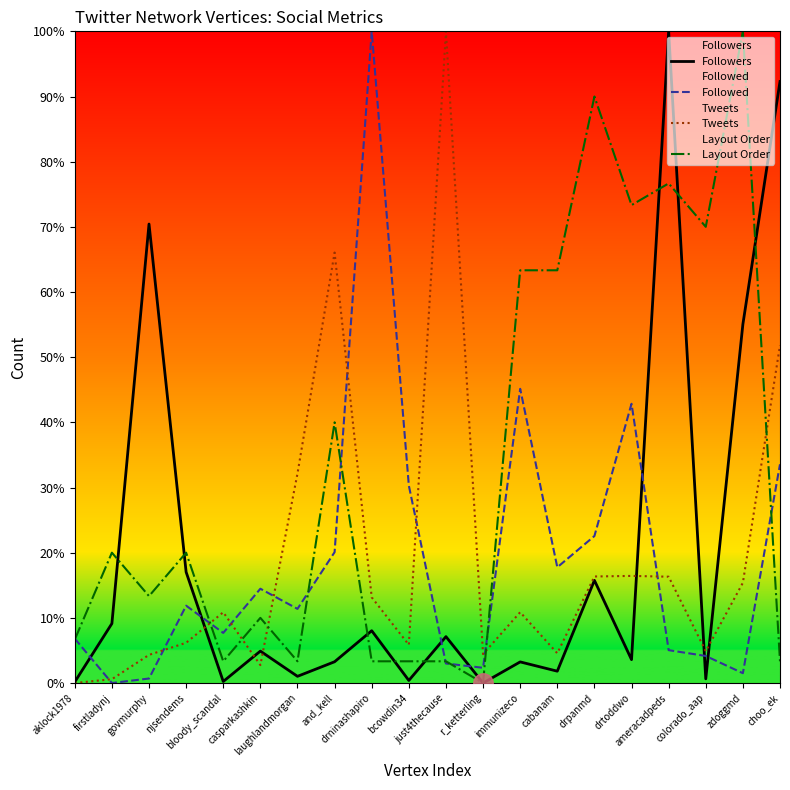

At which category does the chart reach its minimum across all series?

r_ketterling